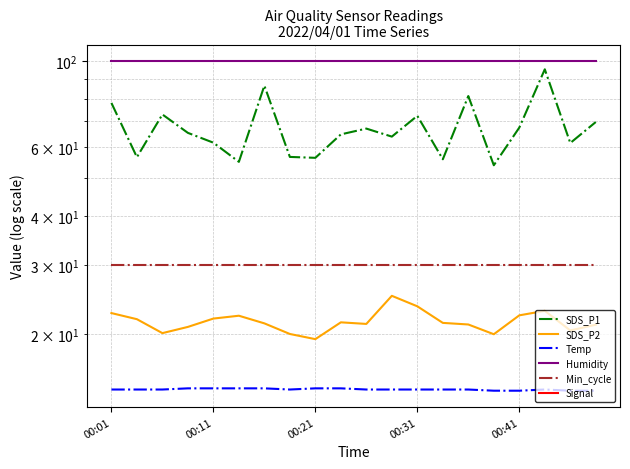

The value of Humidity at 00:11 is 99.9. True or false?

True